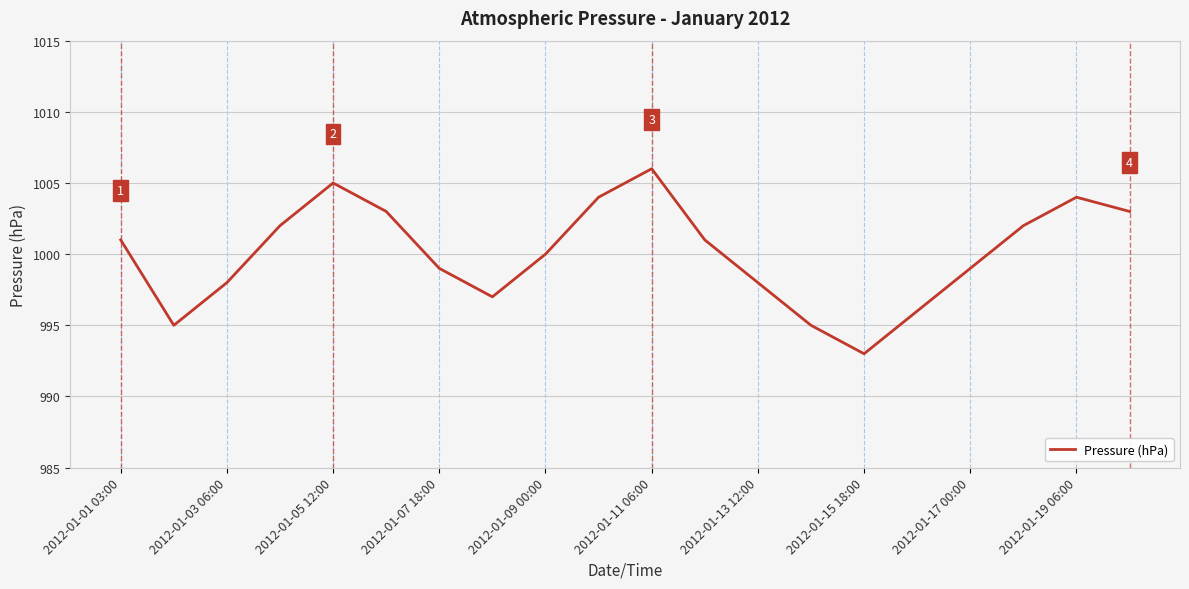

What is the difference between the maximum and minimum values?

13